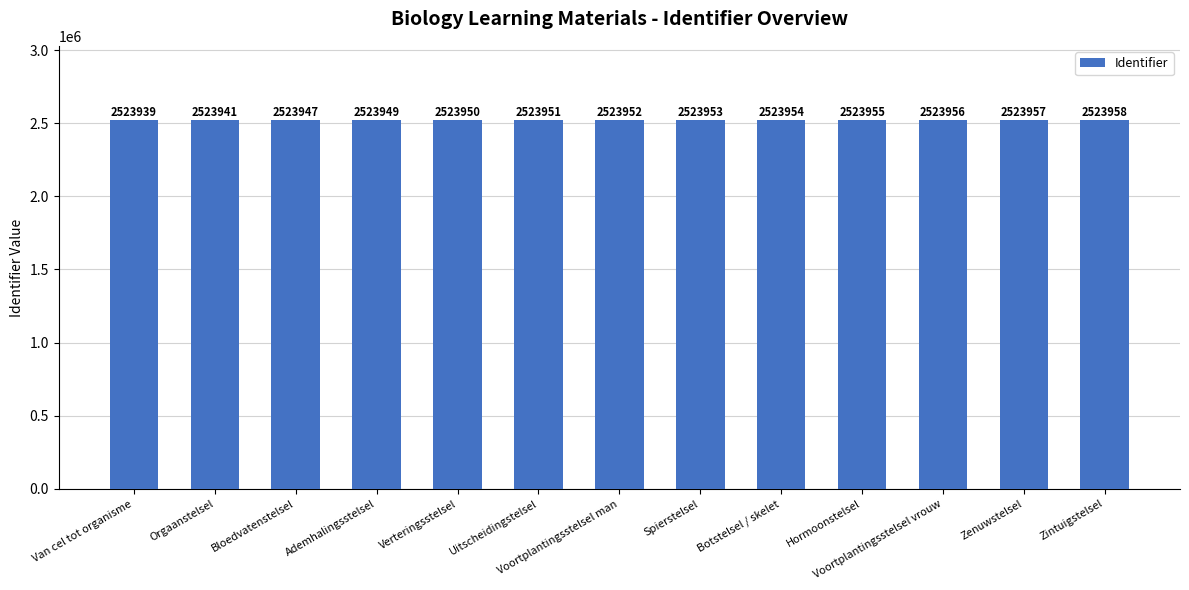

Count the number of categories in the chart.

13